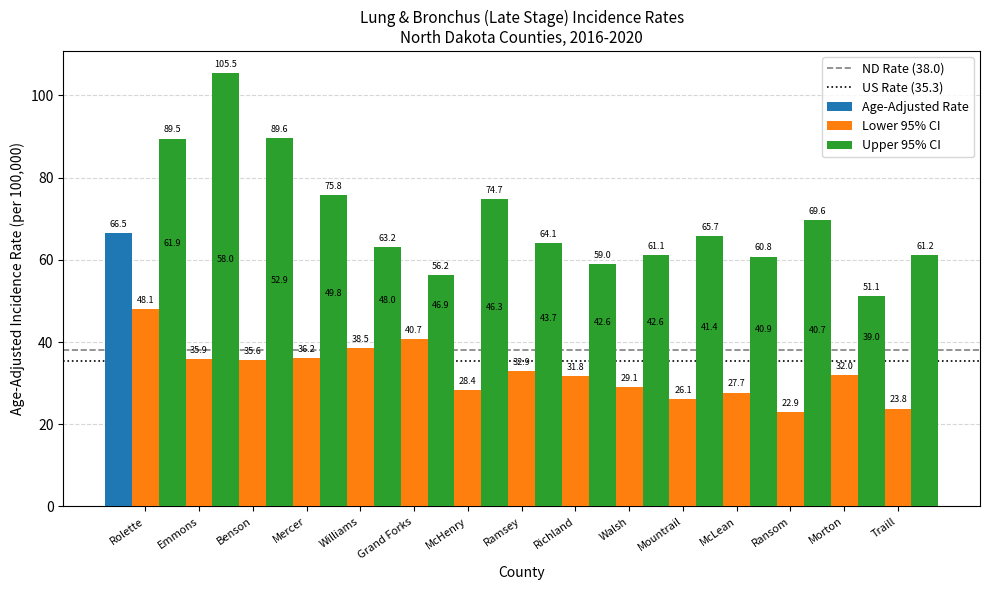

How many distinct data groups are displayed?

3